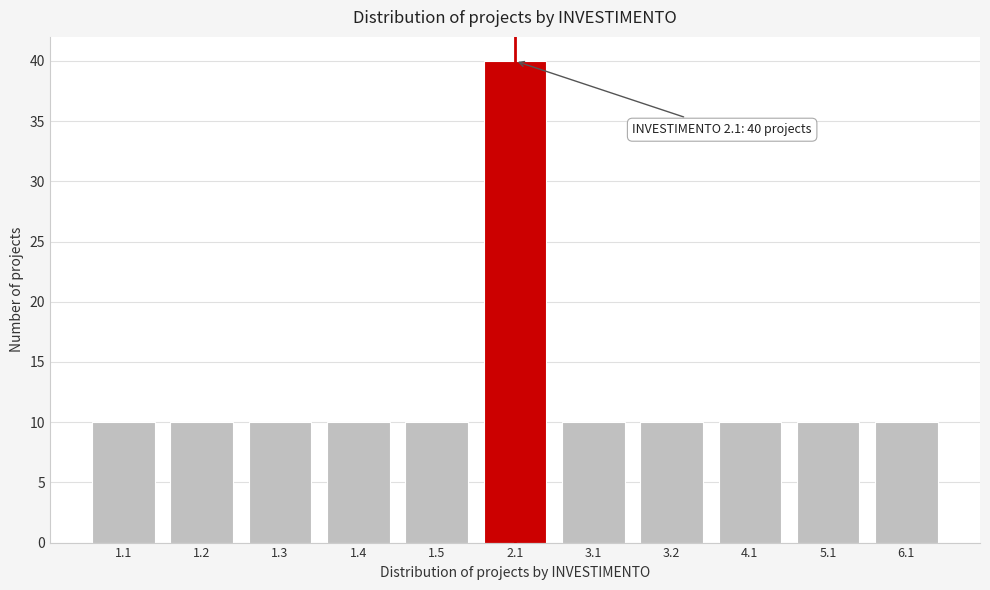

Reading left to right, extract all data points from this chart.

1.1=10	1.2=10	1.3=10	1.4=10	1.5=10	2.1=40	3.1=10	3.2=10	4.1=10	5.1=10	6.1=10